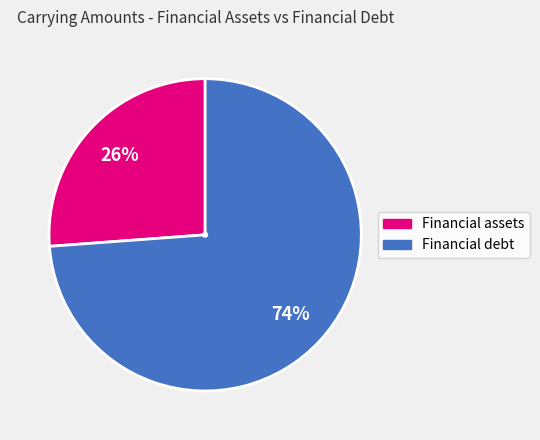

The Financial debt slice represents 74% of the pie. True or false?

True